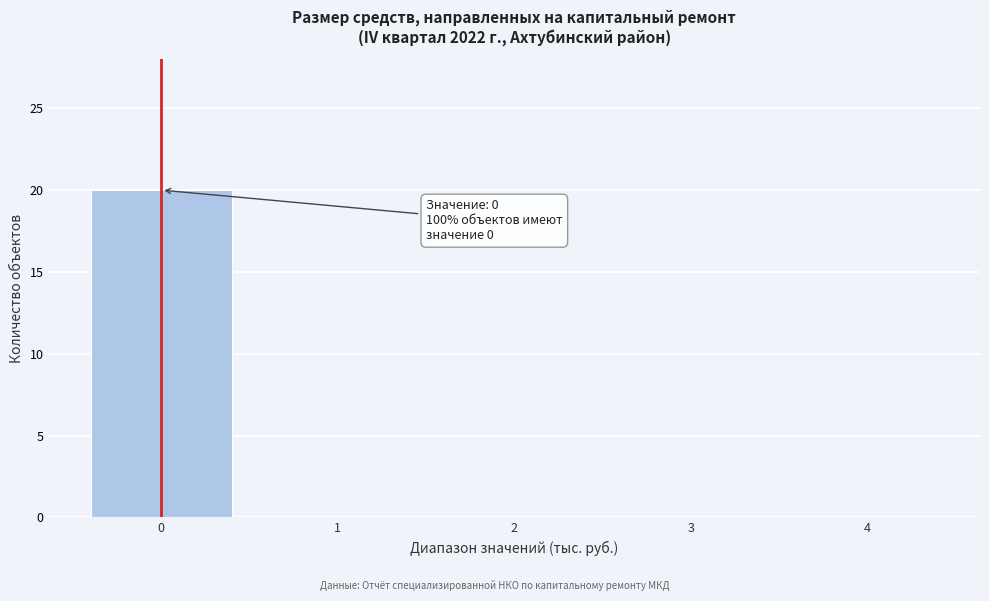

Over which range of the x-axis is the bar tallest?

-0.5 to 0.5